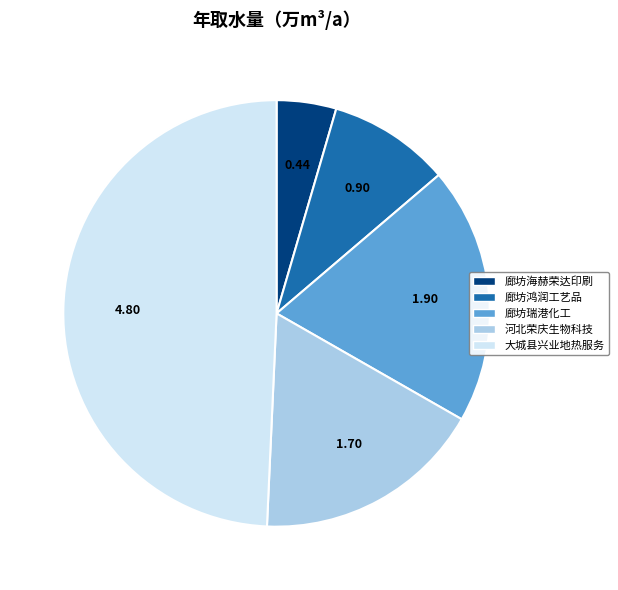

Is there any slice that represents more than half of the pie?

No